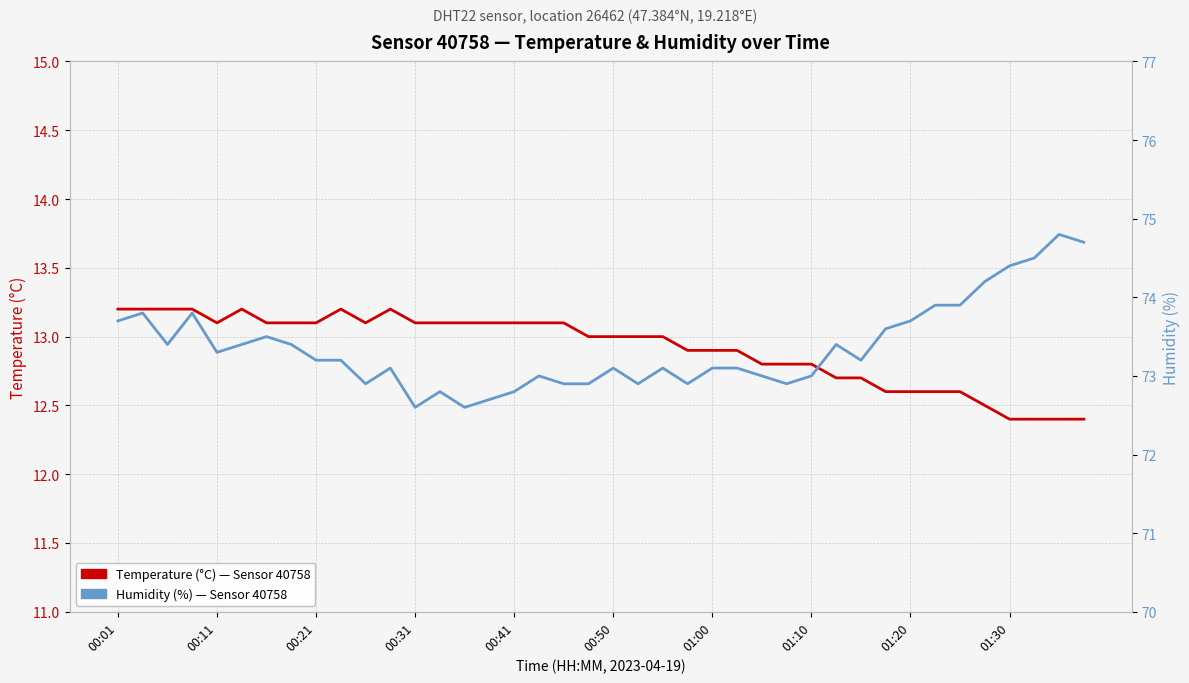

How many values in the Humidity (%) series exceed 73?

26